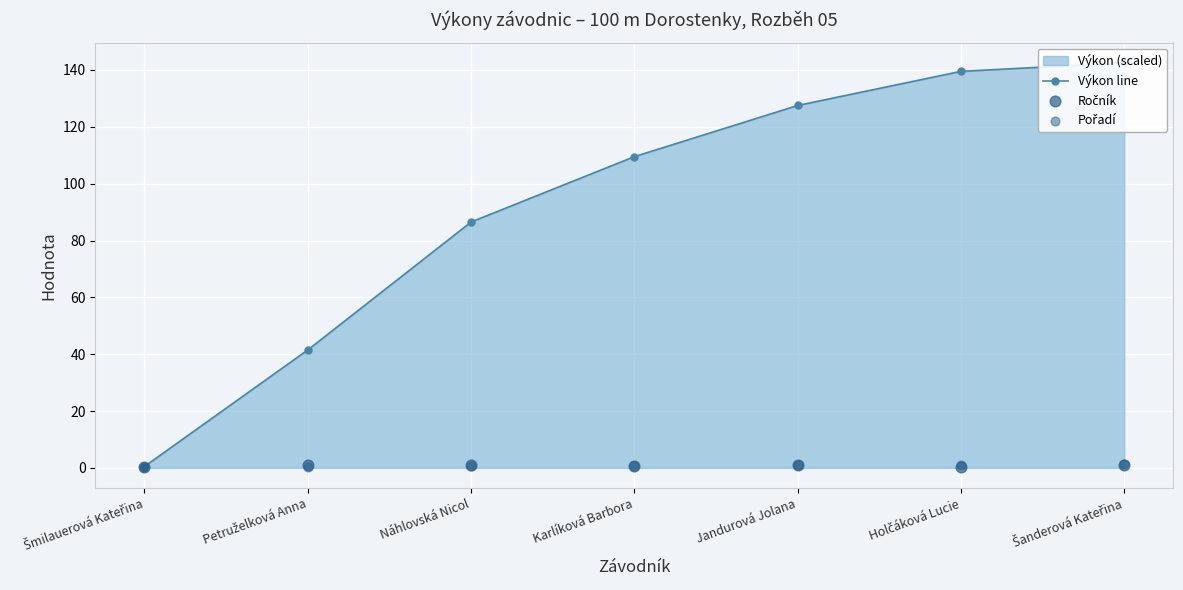

At which category is the sum across all series the highest?

Šanderová Kateřina